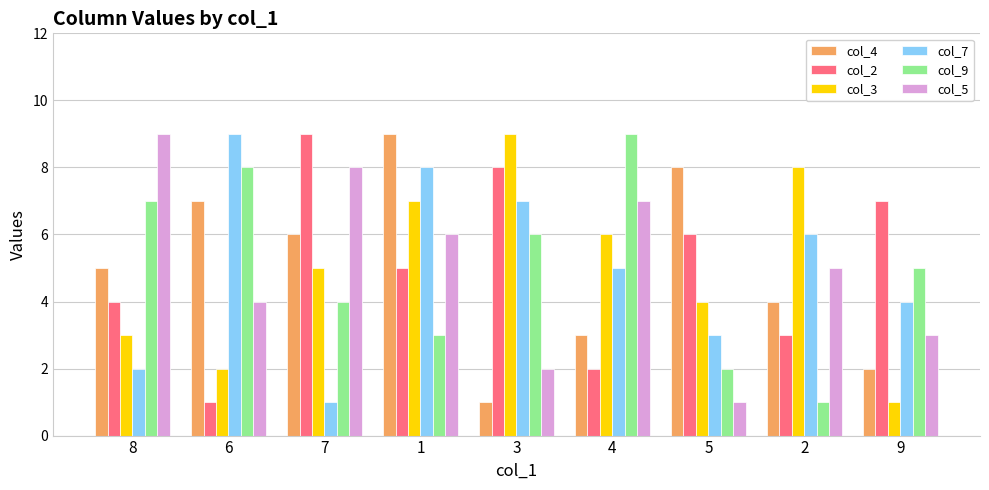

How many categories are shown in the chart?

9